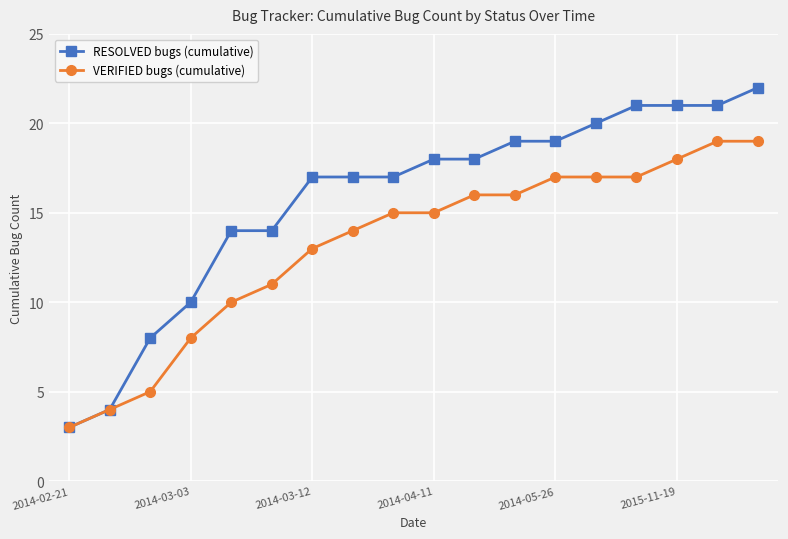

What is the average value of the VERIFIED bugs (cumulative) series?

13